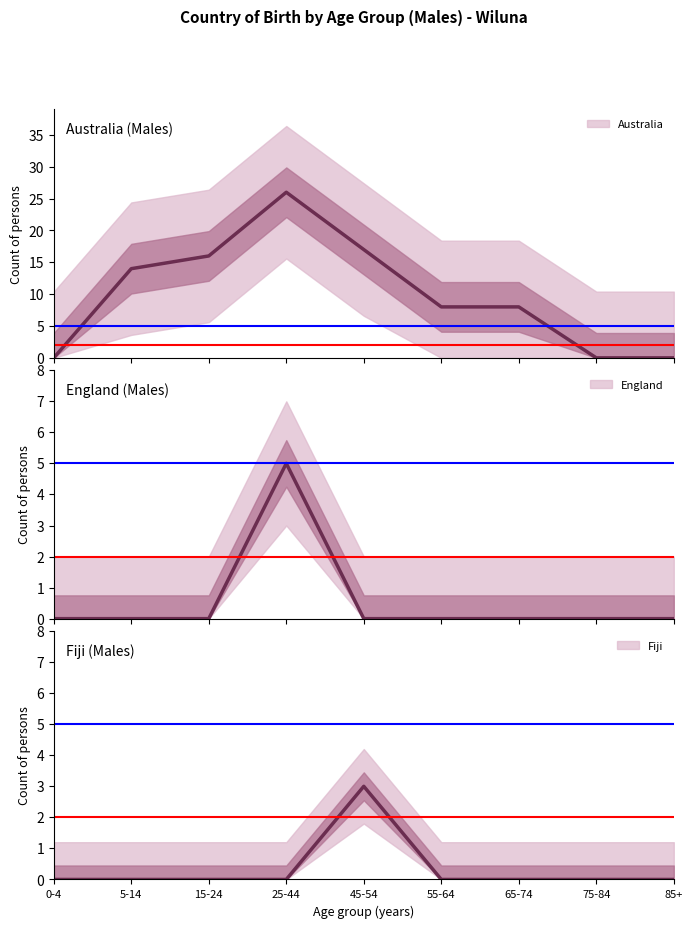

Which category has the lowest value in the England series?

0-4